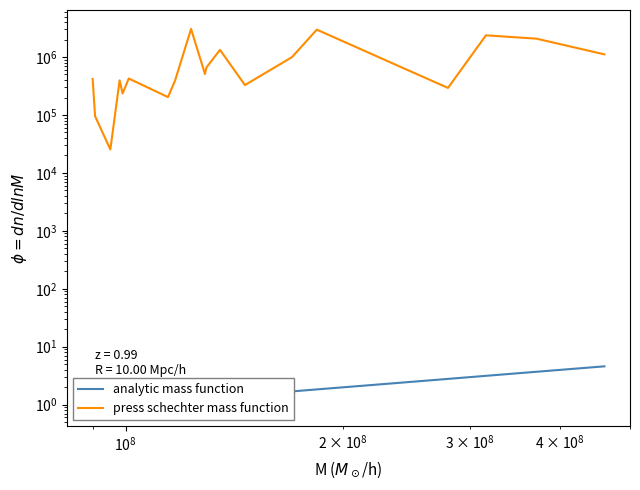

Which series has the largest range (max minus min)?

press schechter mass function